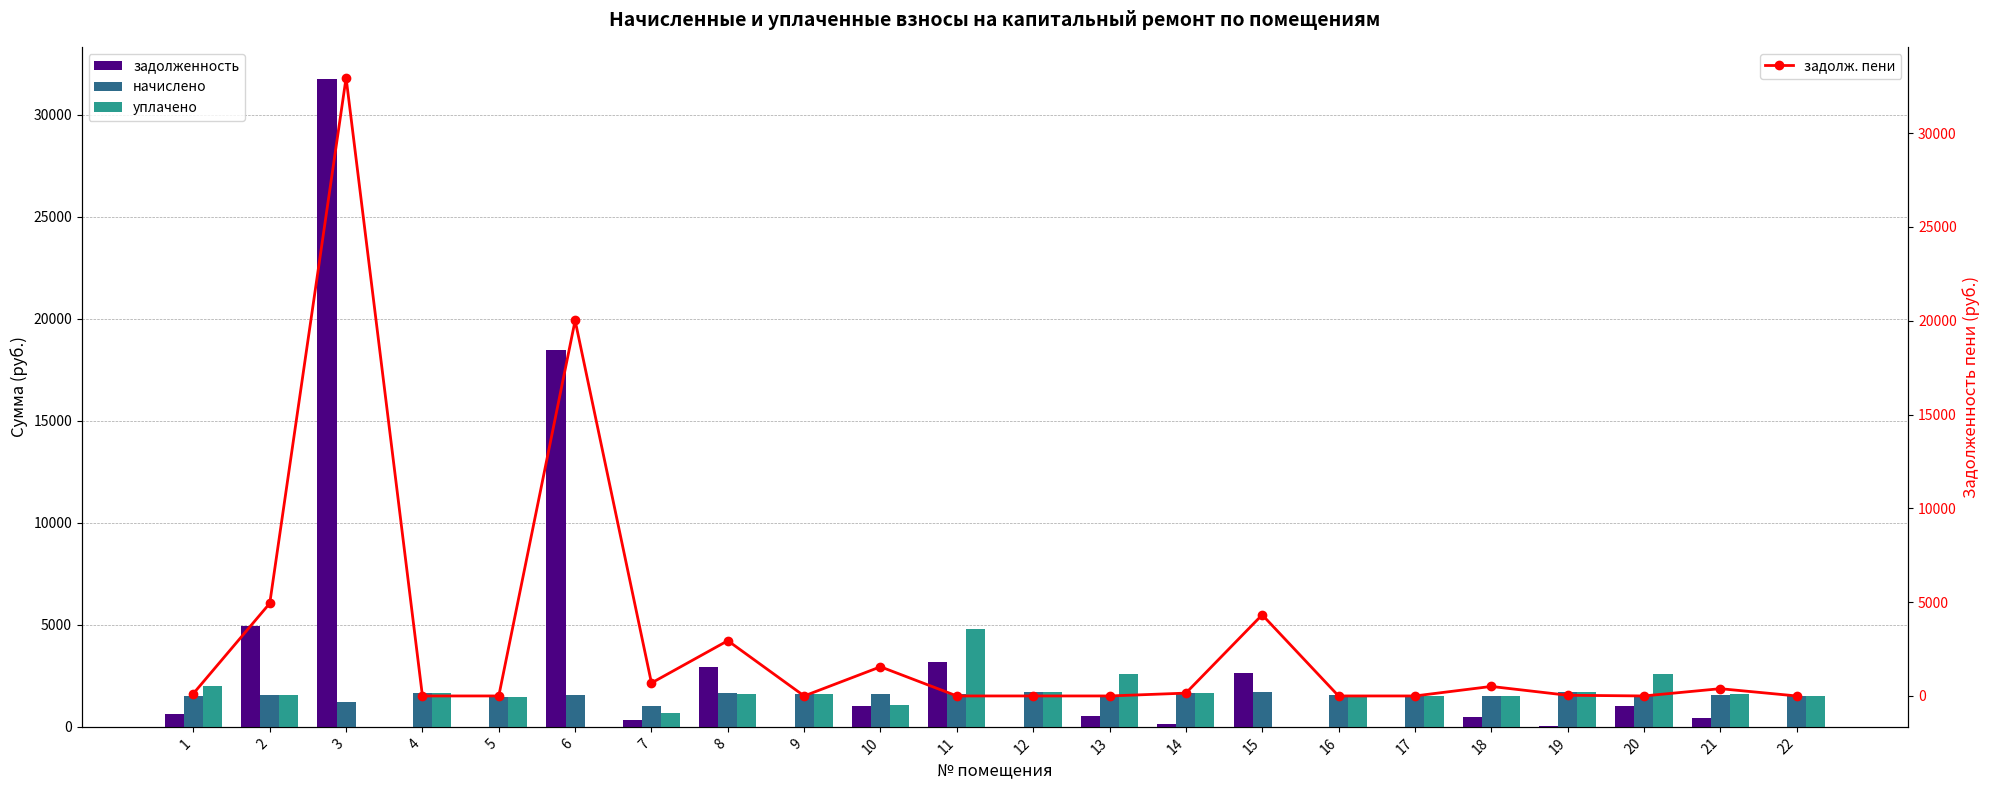

What is the difference between the highest and lowest values at 12?

1708.3